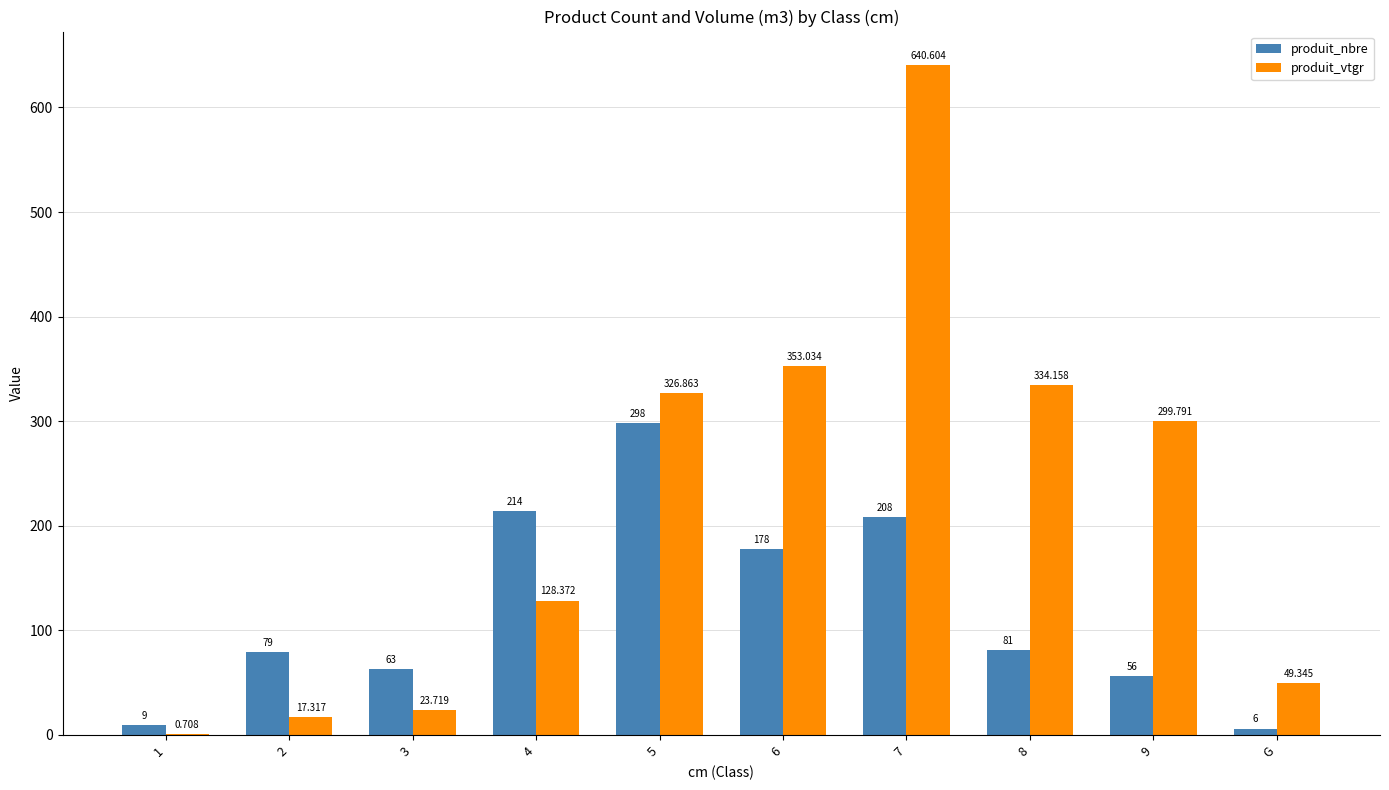

Which series has the largest total across all categories?

produit_vtgr